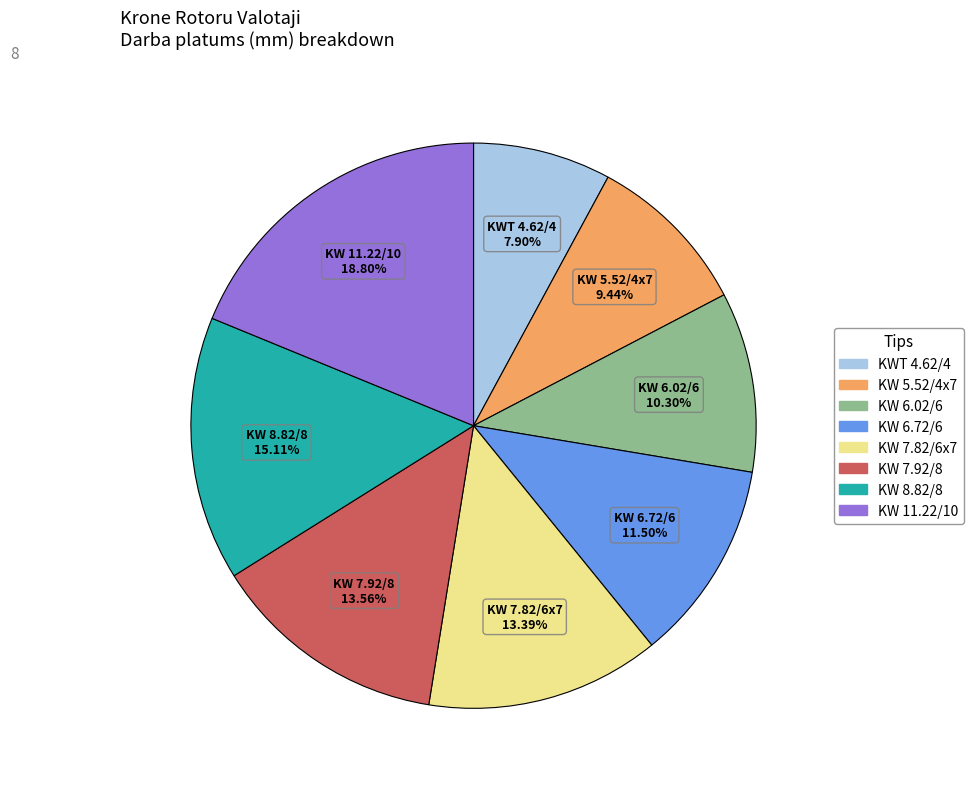

What is the ratio of the value at KW 6.72/6 to the value at KW 5.52/4x7?

1.2